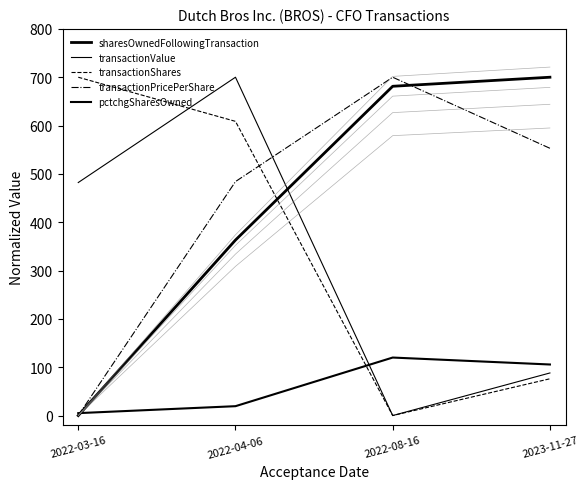

Is it true that transactionShares equals 76.1 at 2023-11-27?

True